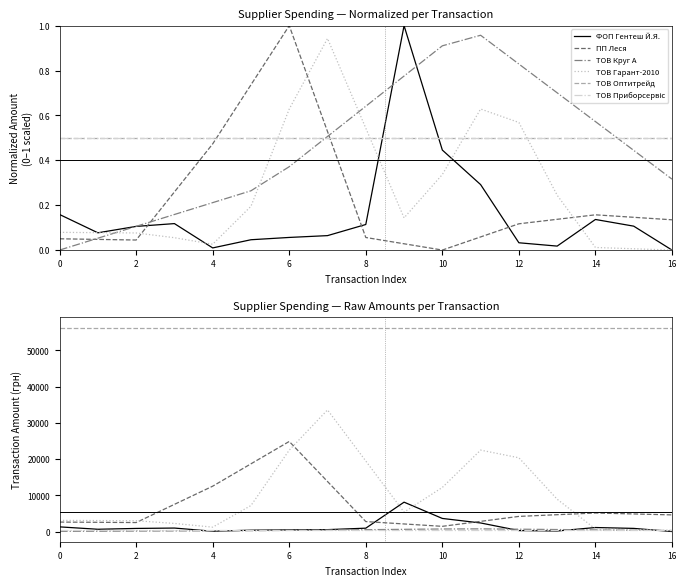

True or false: ФОП Гентеш Й.Я. and ТОВ Приборсервіс intersect in this chart.

True